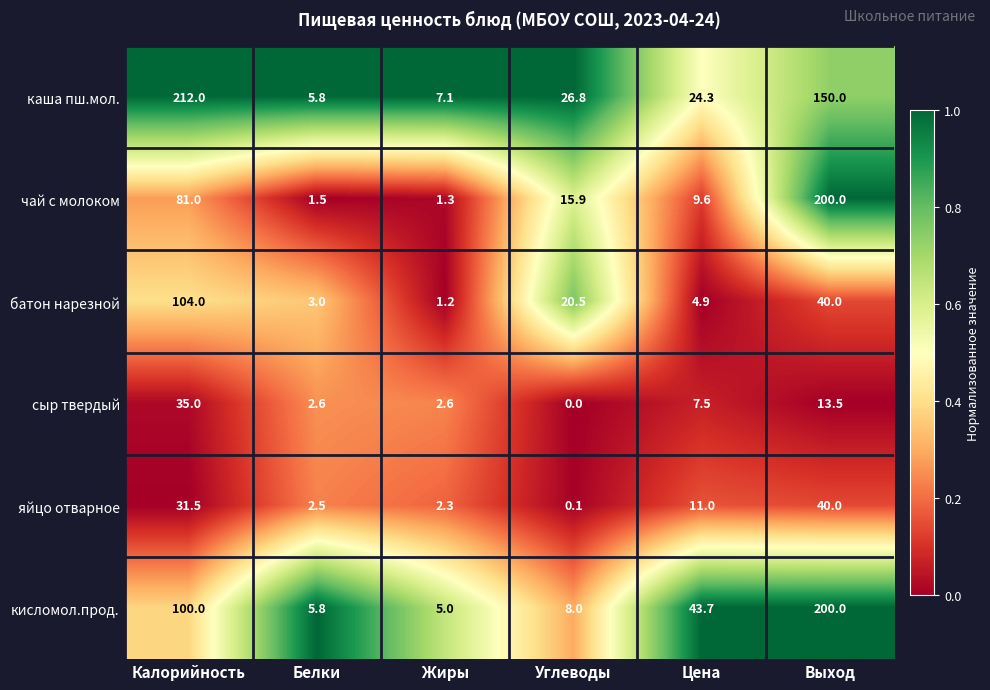

What is the difference between the highest and lowest values at Калорийность?

180.5